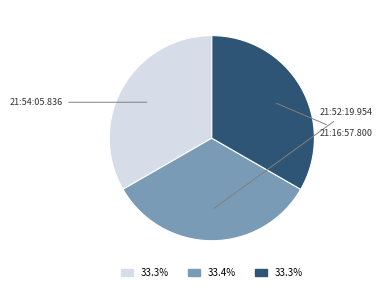

How many slices are in this pie chart?

3